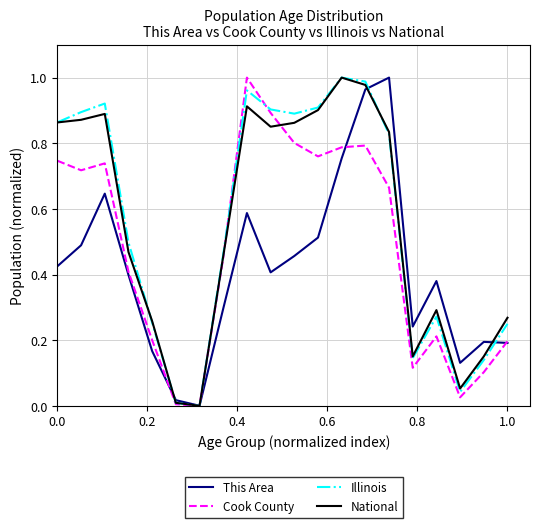

Which series has the largest total across all categories?

Illinois